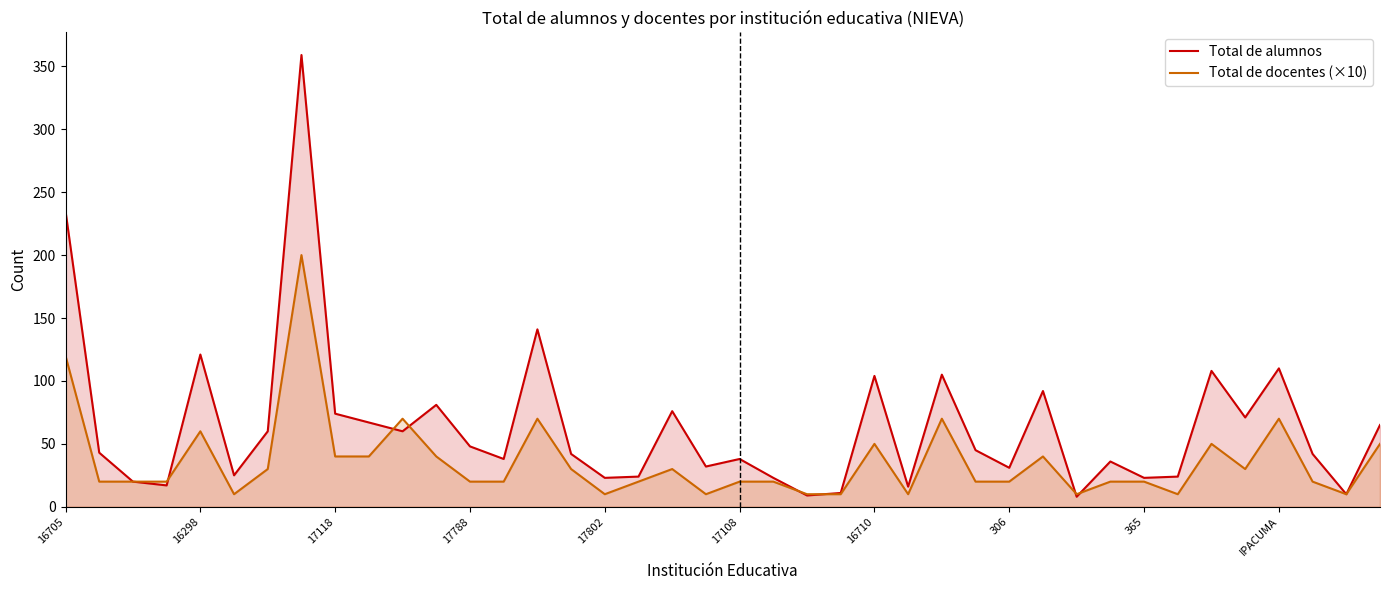

Which series has the largest total across all categories?

Total de alumnos